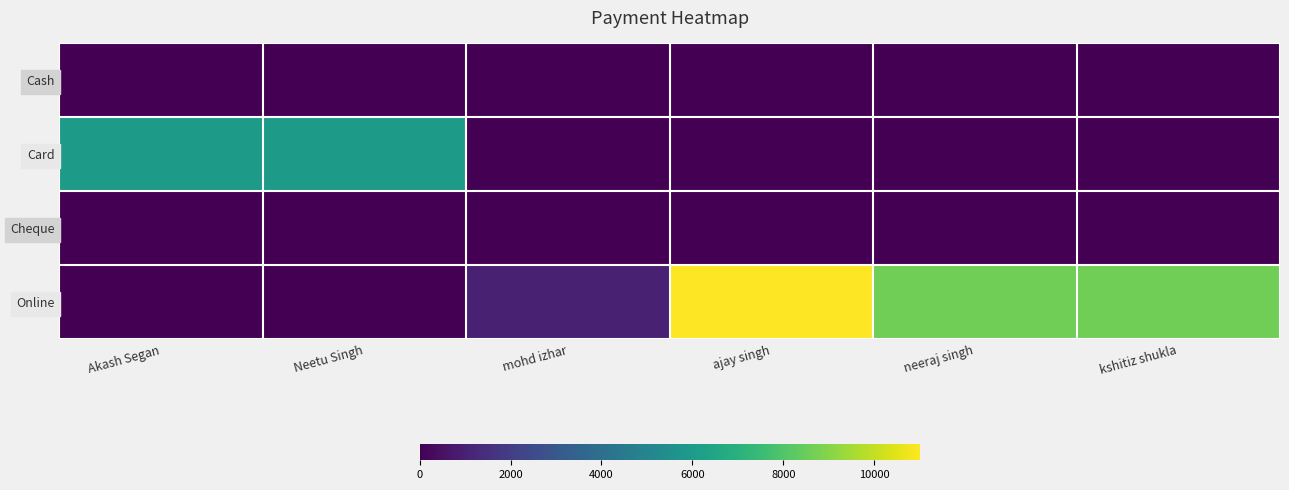

Reading left to right, transcribe all the data shown in this chart.

Cash: Akash Segan=0	Neetu Singh=0	mohd izhar=0	ajay singh=0	neeraj singh=0	kshitiz shukla=0
Card: Akash Segan=6000	Neetu Singh=6000	mohd izhar=0	ajay singh=0	neeraj singh=0	kshitiz shukla=0
Cheque: Akash Segan=0	Neetu Singh=0	mohd izhar=0	ajay singh=0	neeraj singh=0	kshitiz shukla=0
Online: Akash Segan=0	Neetu Singh=0	mohd izhar=1000	ajay singh=11000	neeraj singh=8600	kshitiz shukla=8600